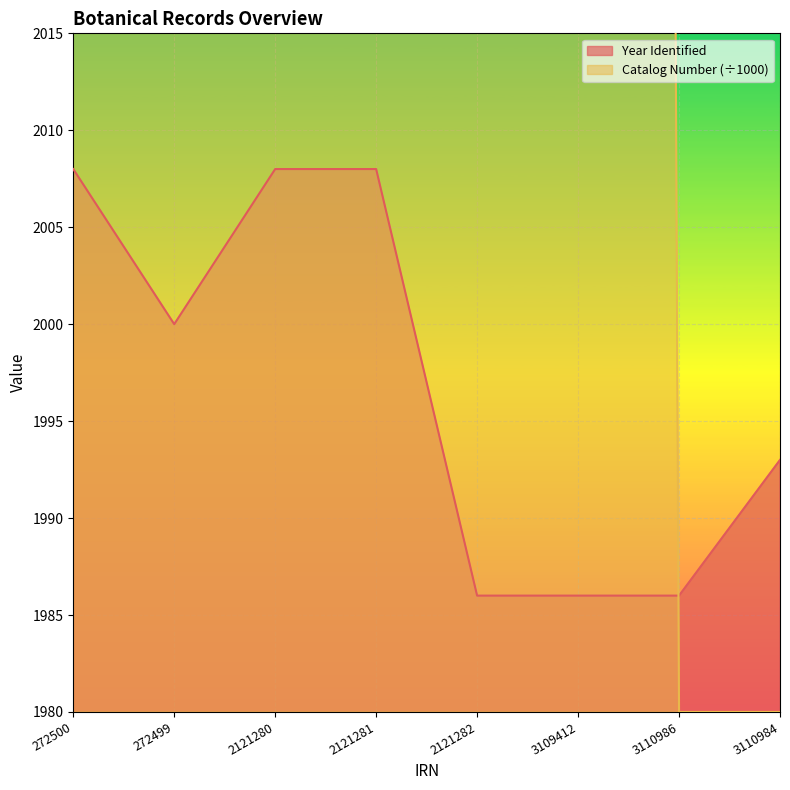

True or false: Year Identified has a value of 3485 at 272500.

False